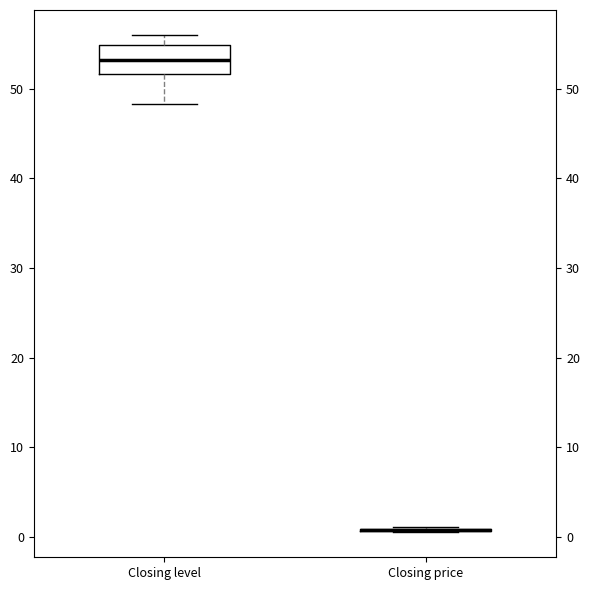

Reading left to right, read every box against the y-axis: the position of its median line, the range the box covers, and the ends of its whiskers. The values are not printed on the chart, so give them approximately, as read against the axis.

Closing level: median 53, box 52 to 55, whiskers 48 to 56
Closing price: box collapsed to a line at 1, whiskers 0 to 1